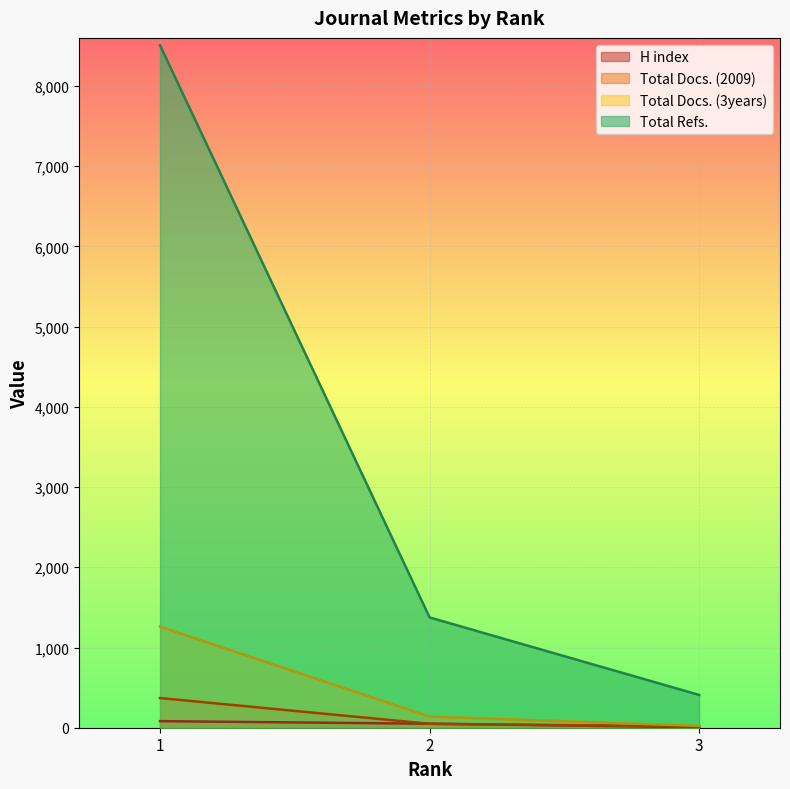

Rank the series at 1 from highest to lowest value.

Total Refs., Total Docs. (3years), Total Docs. (2009), H index